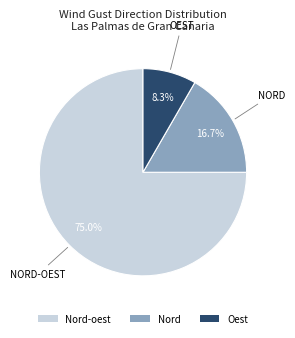

What is the smallest slice in the pie chart?

Oest